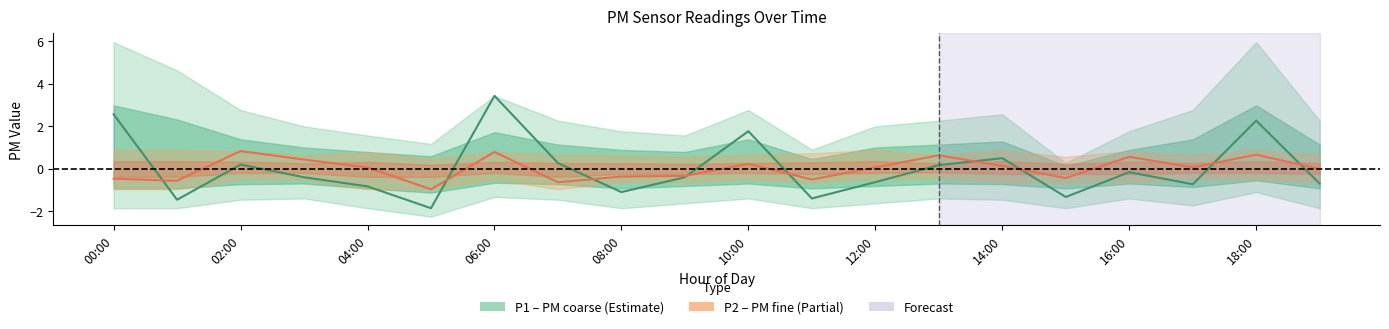

At which category is the sum across all series the highest?

06:00